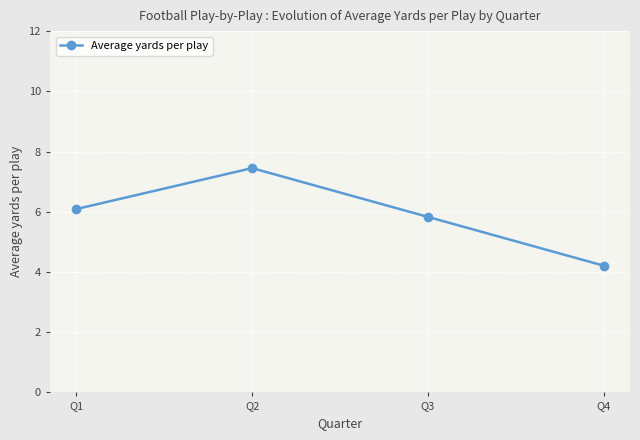

What is the ratio of the value at Q4 to the value at Q2?

0.6